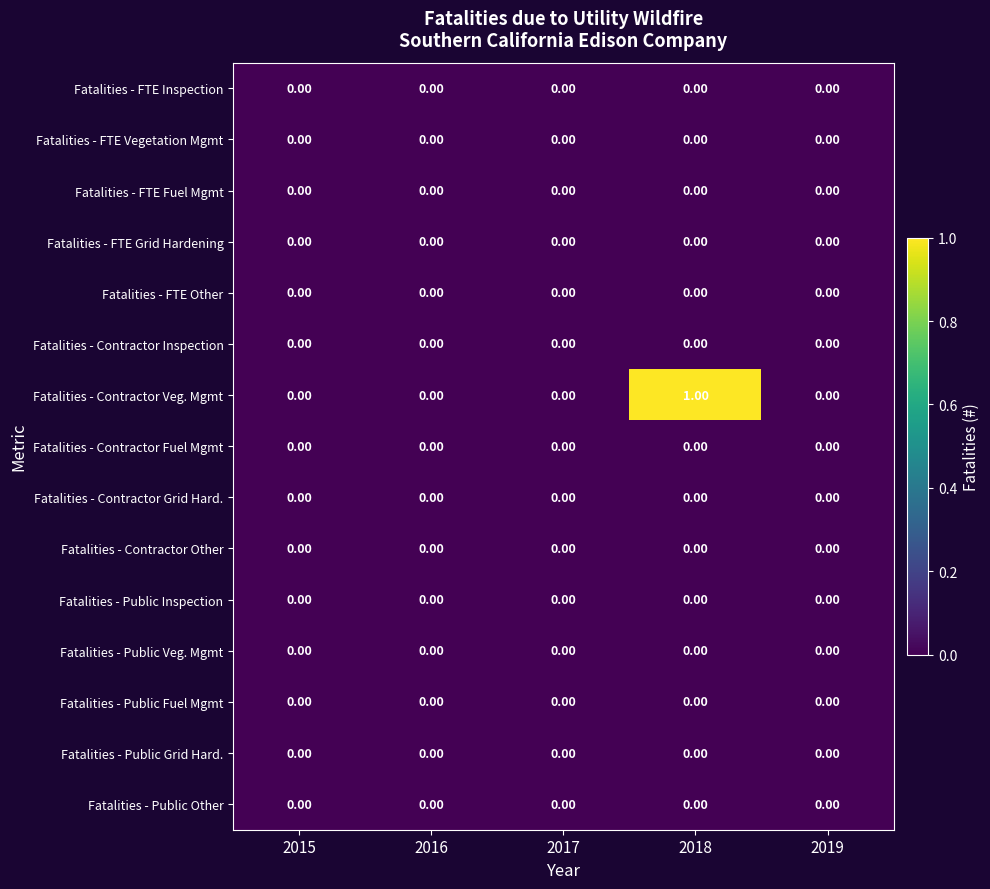

Between 2015 and 2018, which series saw the biggest shift?

Fatalities - Contractor Veg. Mgmt